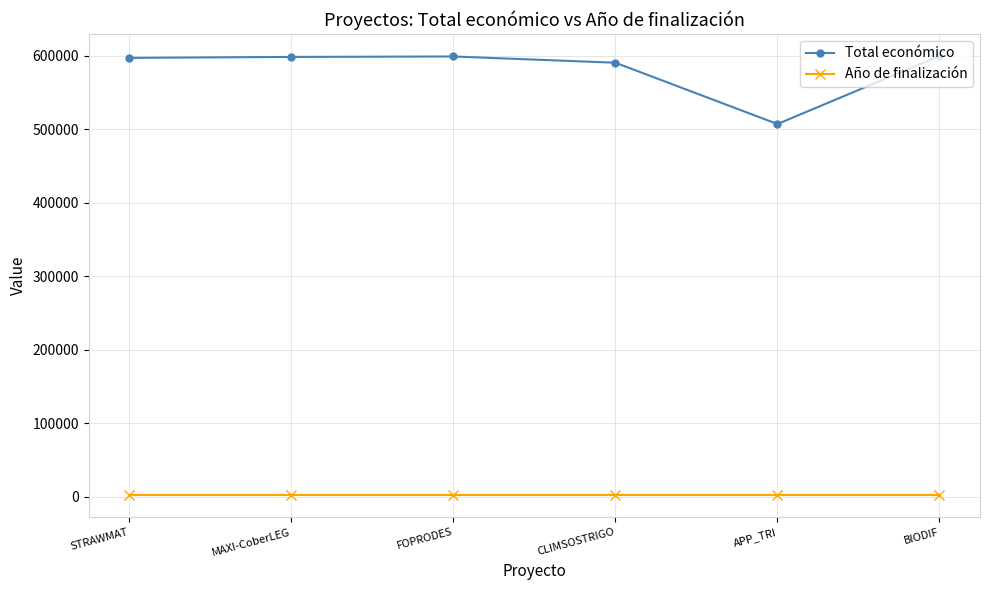

What is the label of the 2nd point from the left?

MAXI-CoberLEG